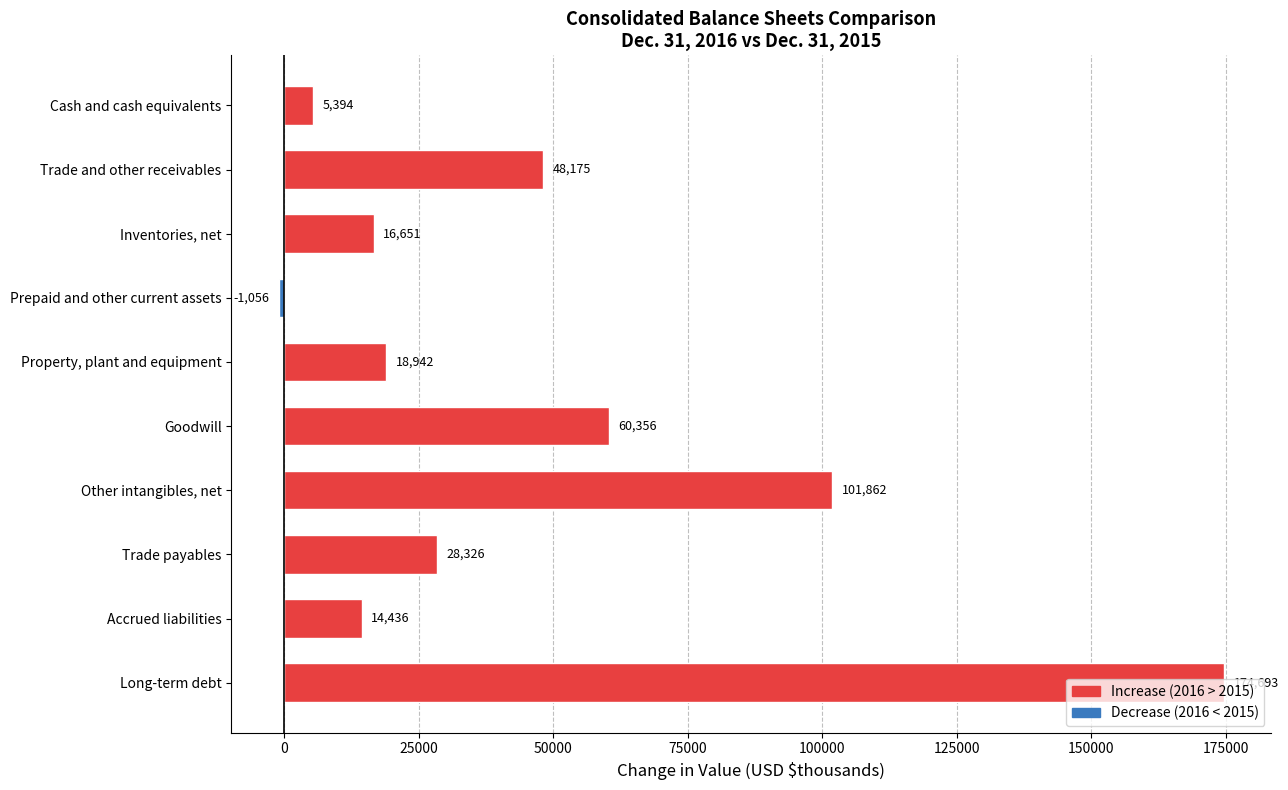

What is the smallest value displayed?

-1056